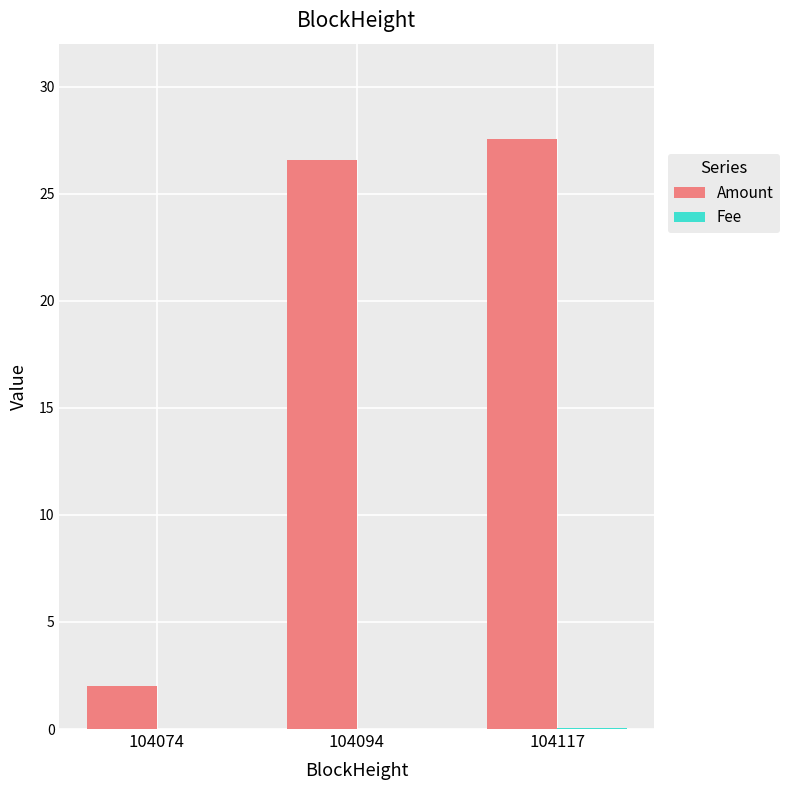

At which label does Amount first exceed 26?

104094